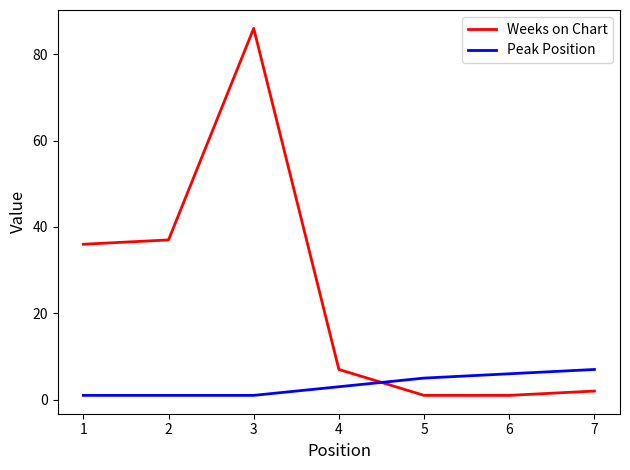

After their last crossing, which series has the higher values: Weeks on Chart or Peak Position?

Peak Position